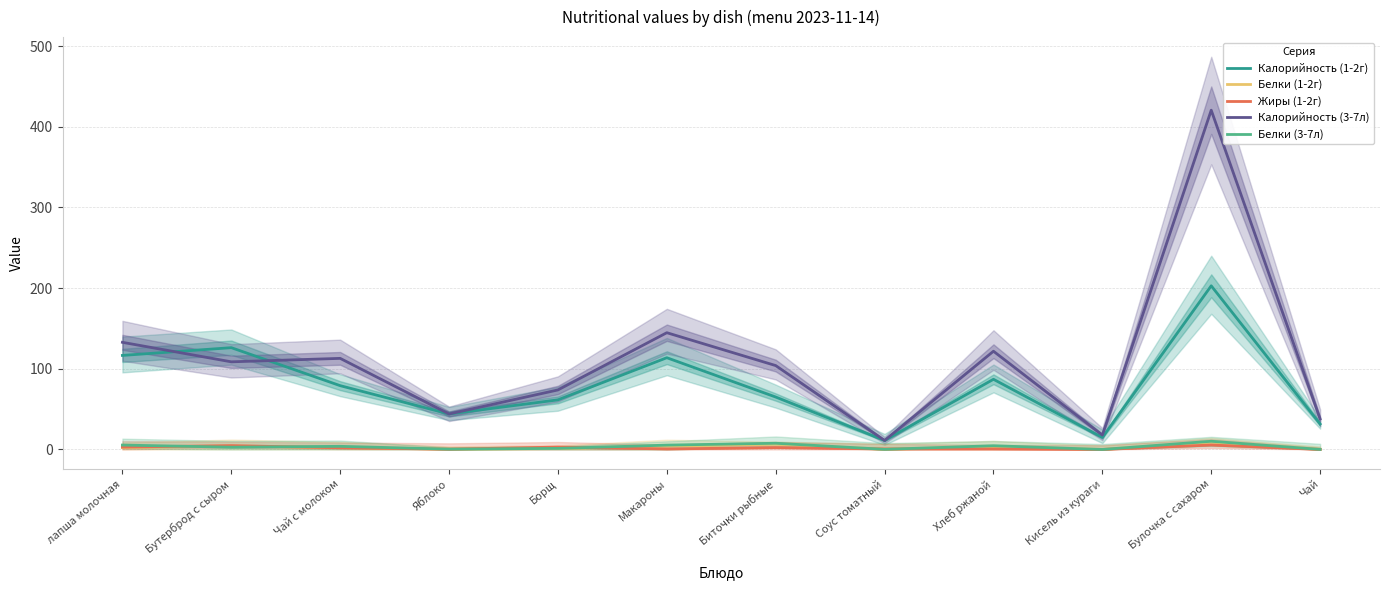

Reading right to left, transcribe all the data shown in this chart.

Калорийность (1-2г): 31.6	202.9	14.9	87.0	11.2	65.0	113.7	61.5	44.0	79.1	126.2	116.6
Белки (1-2г): 0.0	9.2	0.0	3.3	0.2	6.7	4.2	1.1	0.4	2.4	4.3	2.4
Жиры (1-2г): 0.0	5.5	0.0	0.6	0.6	2.4	0.6	2.9	0.4	2.1	4.8	3.0
Калорийность (3-7л): 37.9	420.6	17.8	121.8	11.2	104.0	144.8	73.8	44.0	112.9	108.7	132.8
Белки (3-7л): 0.1	10.2	0.0	4.6	0.2	7.7	5.4	1.3	0.4	3.9	2.8	5.4